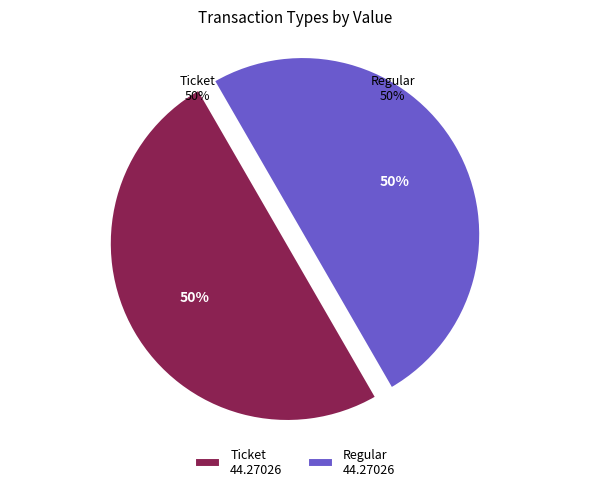

Which has a higher value, tx_type: Regular (io_index=64) or tx_type: Ticket (io_index=0)?

tx_type: Regular (io_index=64)